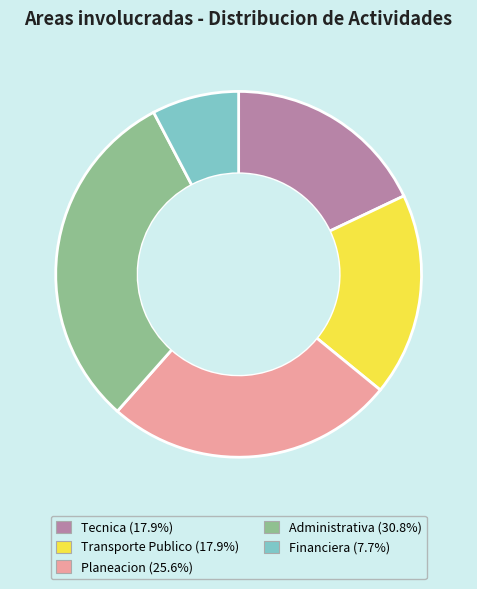

The Financiera slice represents 14% of the pie. True or false?

False